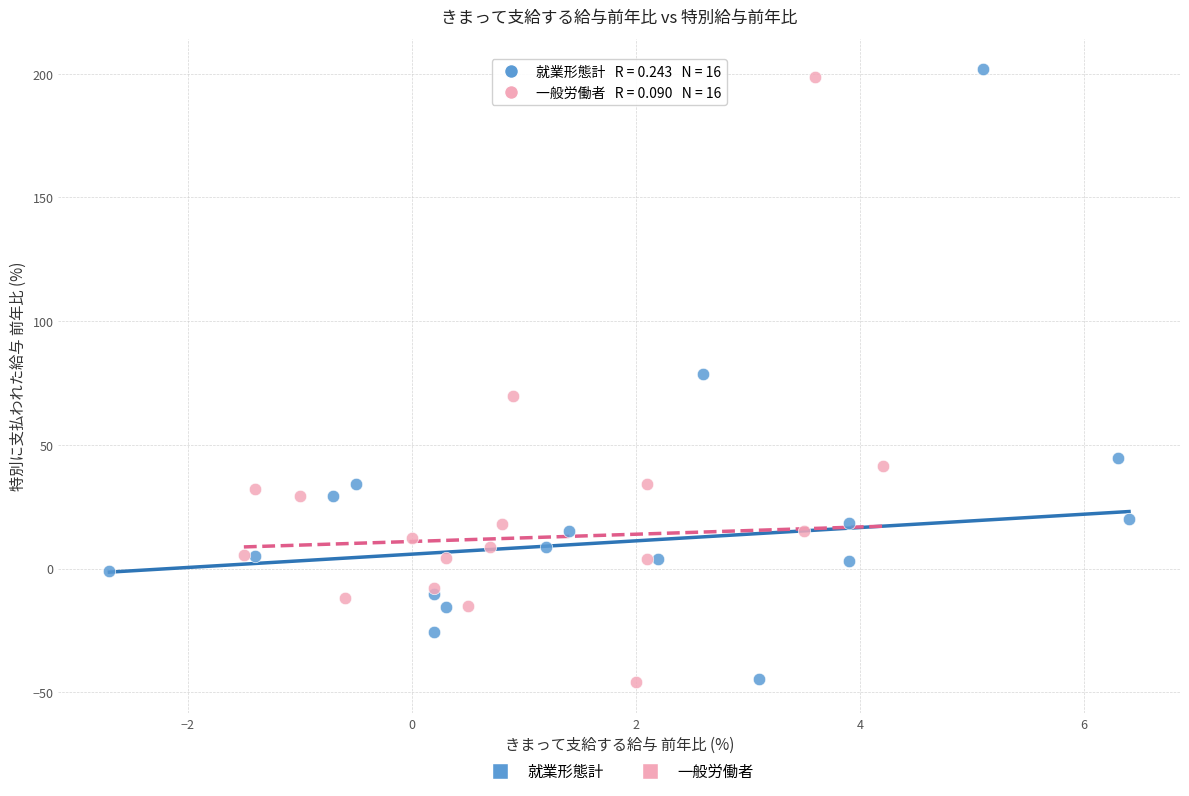

Which series has the largest Y range (max minus min)?

就業形態計